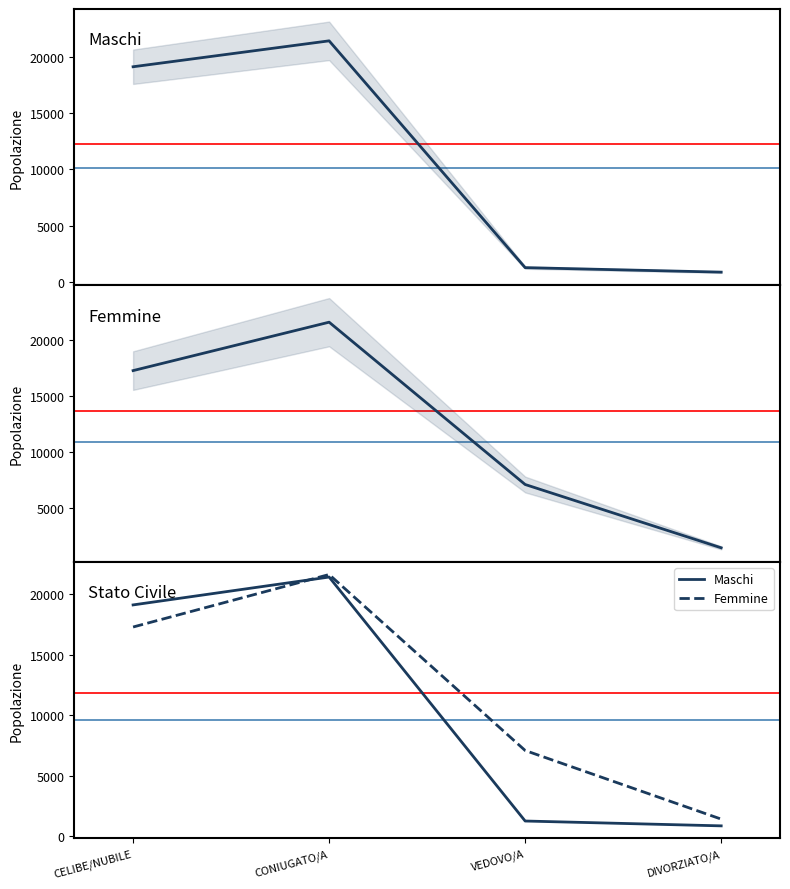

At which label is Femmine closest to 11521?

VEDOVO/A